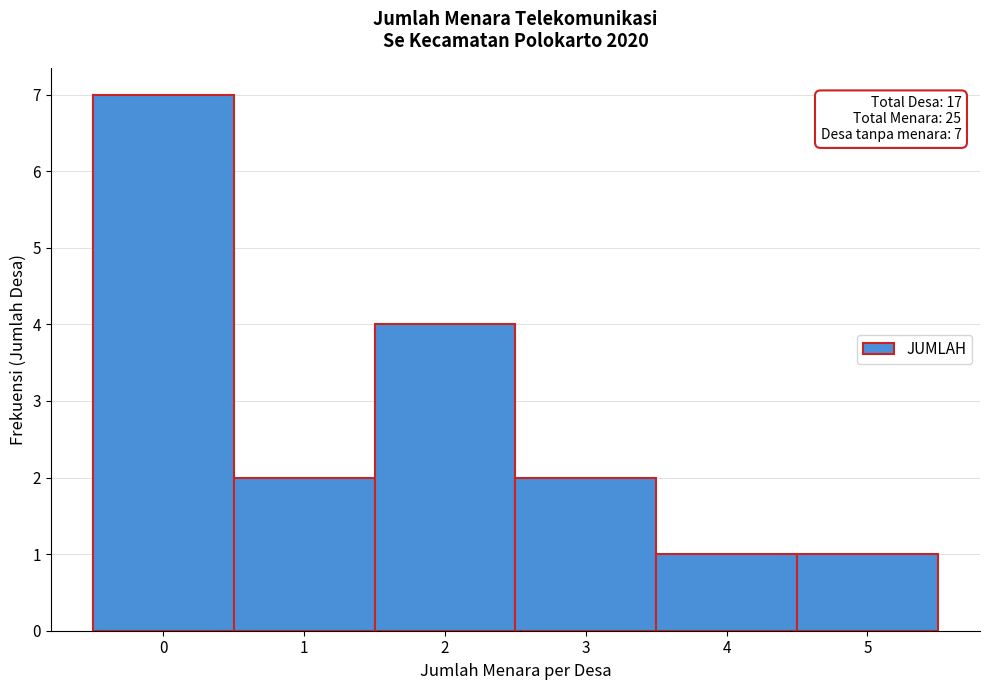

Which range on the x-axis has the tallest bar?

-0.5 to 0.5